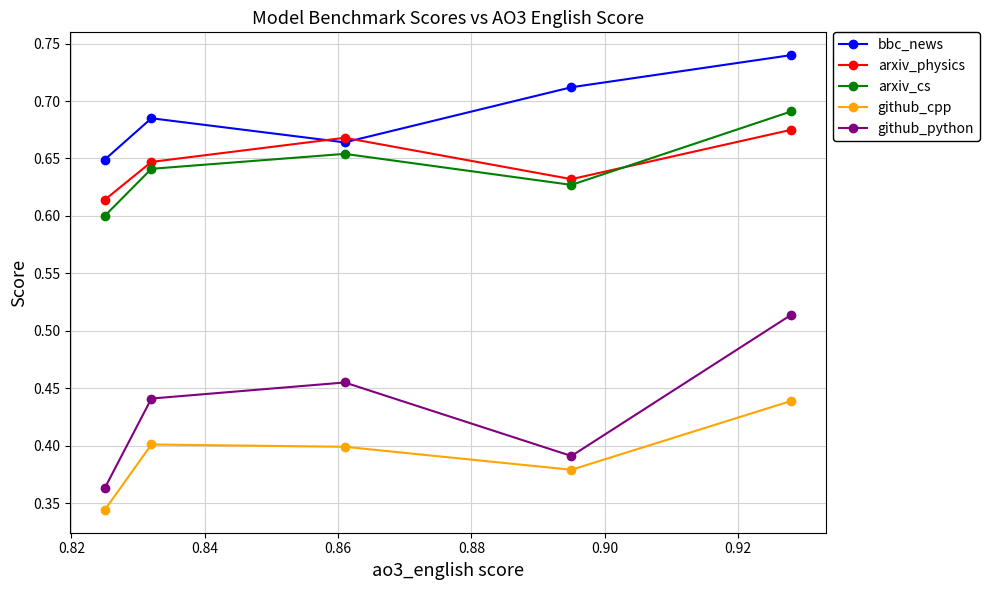

What is the difference between the maximum and second lowest values in the github_python series?

0.1